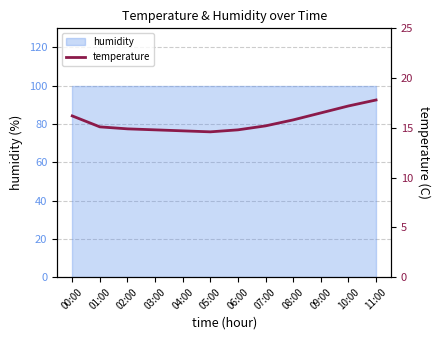

Does the chart have visible grid lines?

Yes